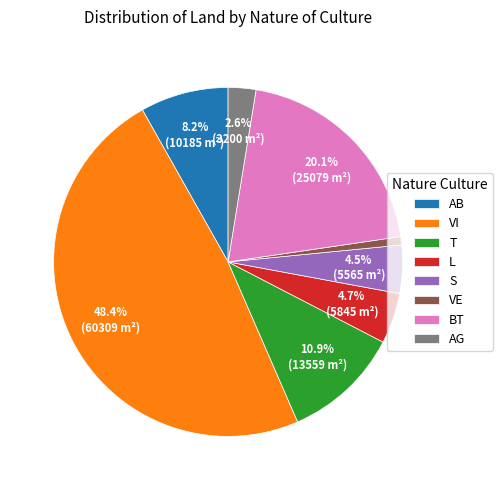

What portion of the pie excludes BT?

79.9%